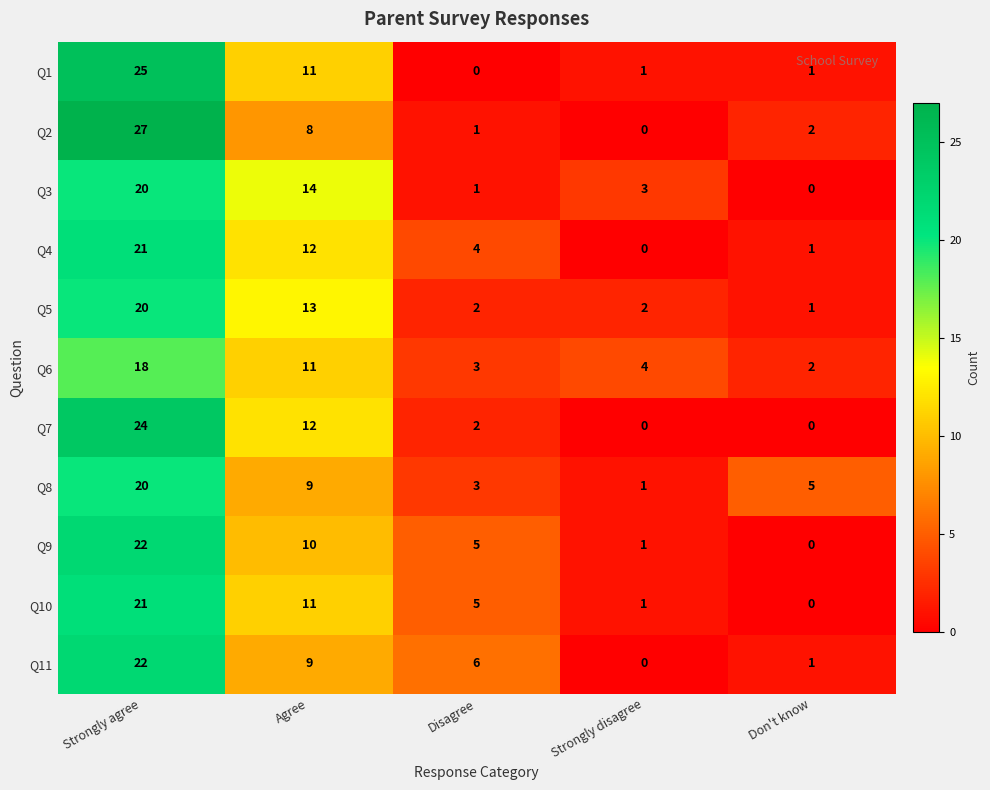

Where is Q11 nearest to the value 11?

Agree